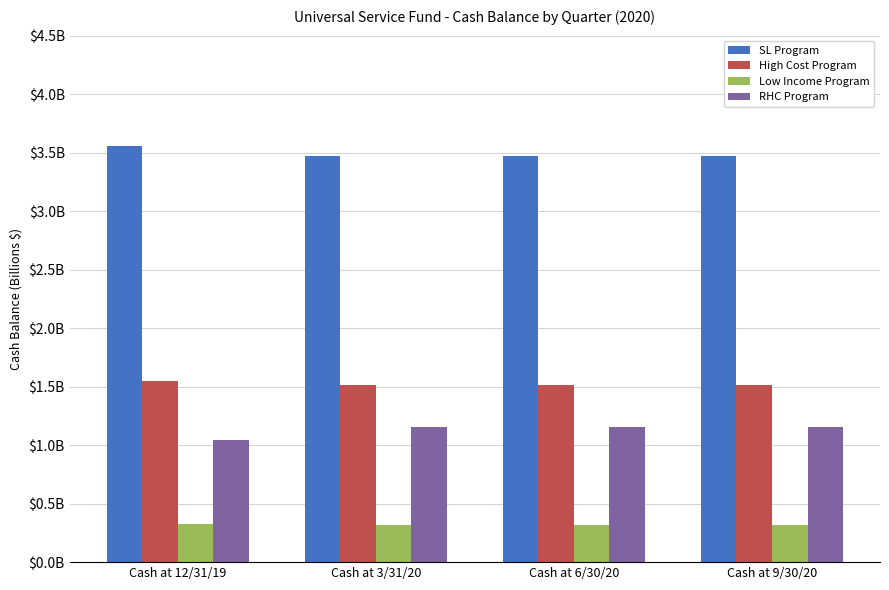

The Low Income Program series shows 0.3 at Cash at 6/30/20. True or false?

True